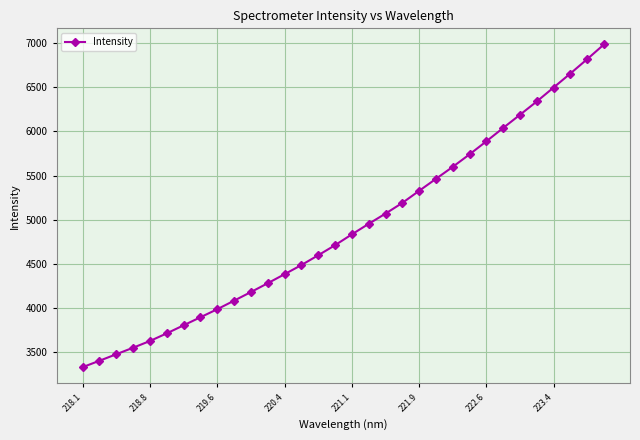

What is the maximum value shown in the chart?

6983.5